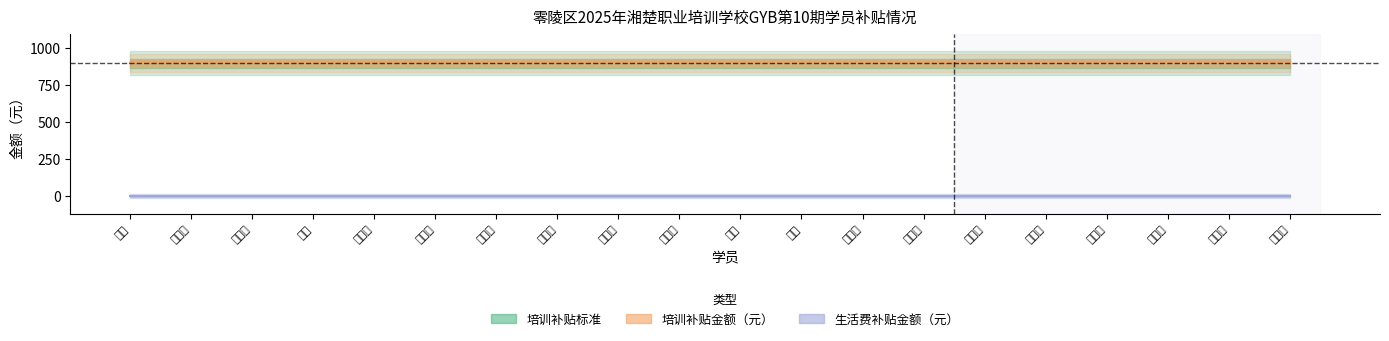

What is the label of the 9th point from the left?

黄奥斌